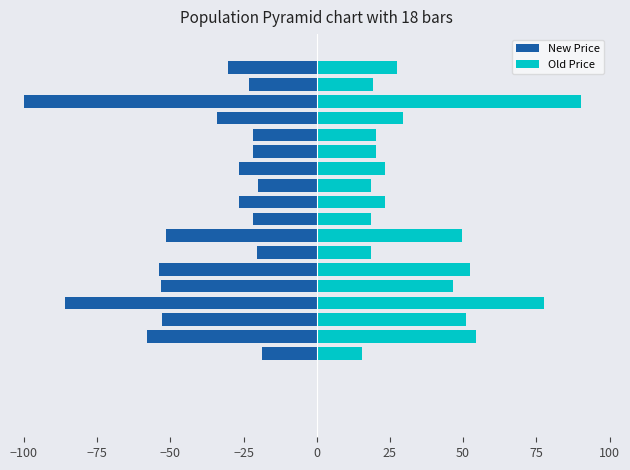

What is the difference between the maximum and minimum values in the Old Price series?

74.7